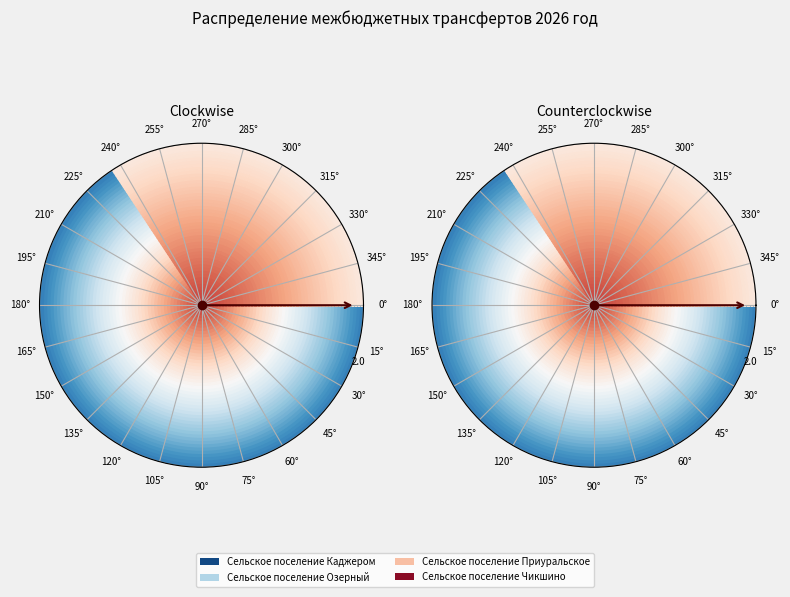

To the nearest percent, what portion does Сельское поселение Каджером represent?

33%